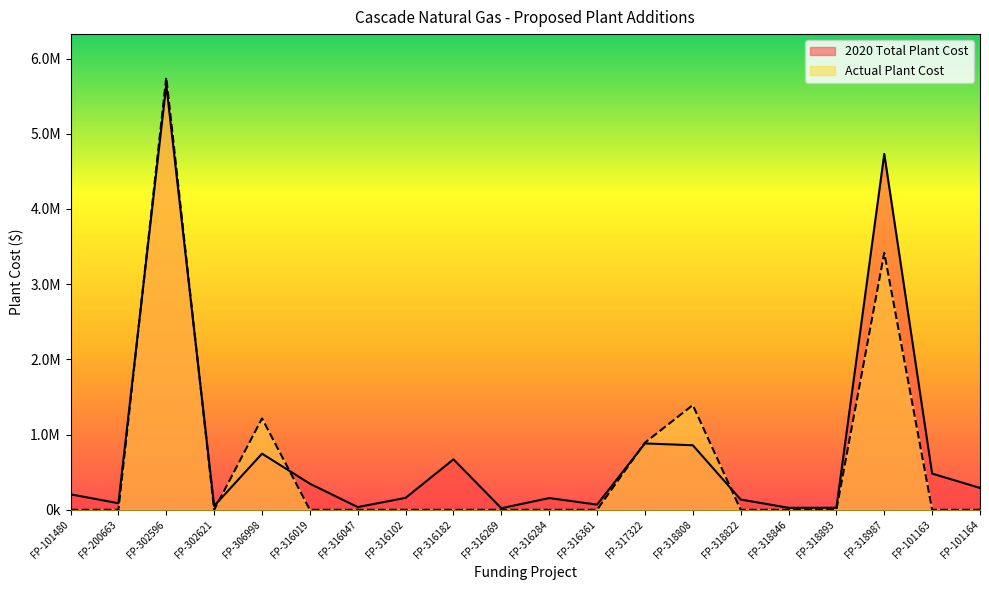

What is the sum of all 2020 Total Plant Cost values?

15631436.2